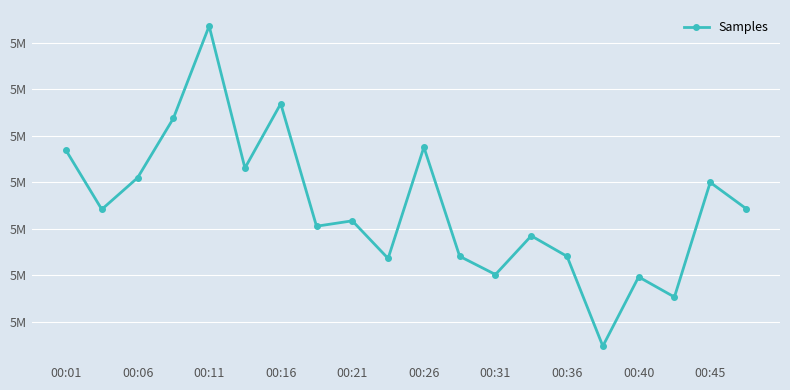

Is this an area chart (filled region under the line)?

No